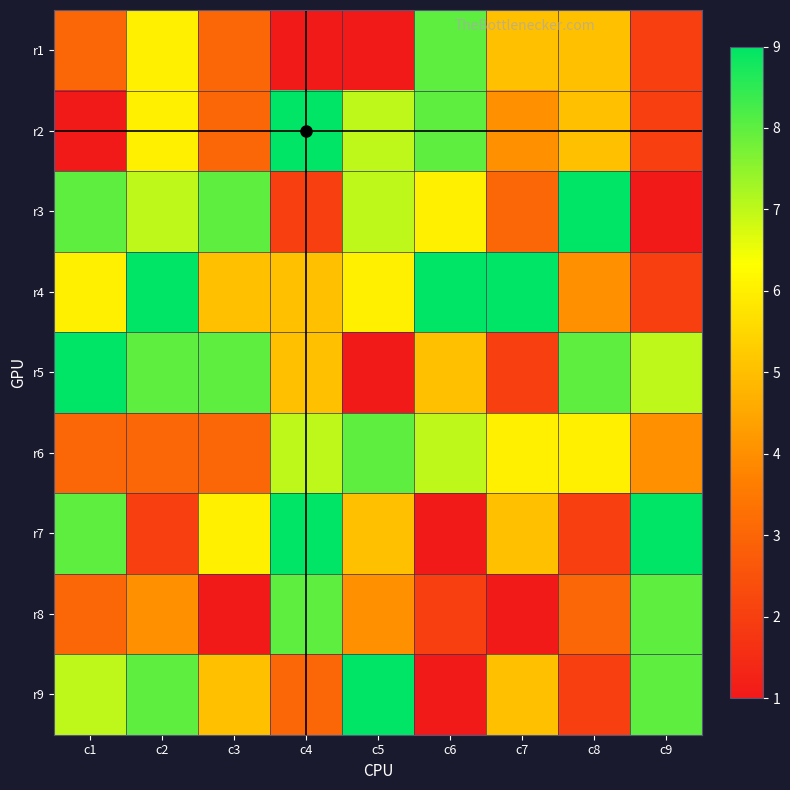

Reading right to left, list all the values displayed in this chart.

r1: c9=2	c8=5	c7=5	c6=8	c5=0	c4=0	c3=3	c2=6	c1=3
r2: c9=2	c8=5	c7=4	c6=8	c5=7	c4=9	c3=3	c2=6	c1=1
r3: c9=1	c8=9	c7=3	c6=6	c5=7	c4=2	c3=8	c2=7	c1=8
r4: c9=2	c8=4	c7=9	c6=9	c5=6	c4=5	c3=5	c2=9	c1=6
r5: c9=7	c8=8	c7=2	c6=5	c5=1	c4=5	c3=8	c2=8	c1=9
r6: c9=4	c8=6	c7=6	c6=7	c5=8	c4=7	c3=3	c2=3	c1=3
r7: c9=9	c8=2	c7=5	c6=1	c5=5	c4=9	c3=6	c2=2	c1=8
r8: c9=8	c8=3	c7=1	c6=2	c5=4	c4=8	c3=1	c2=4	c1=3
r9: c9=8	c8=2	c7=5	c6=1	c5=9	c4=3	c3=5	c2=8	c1=7